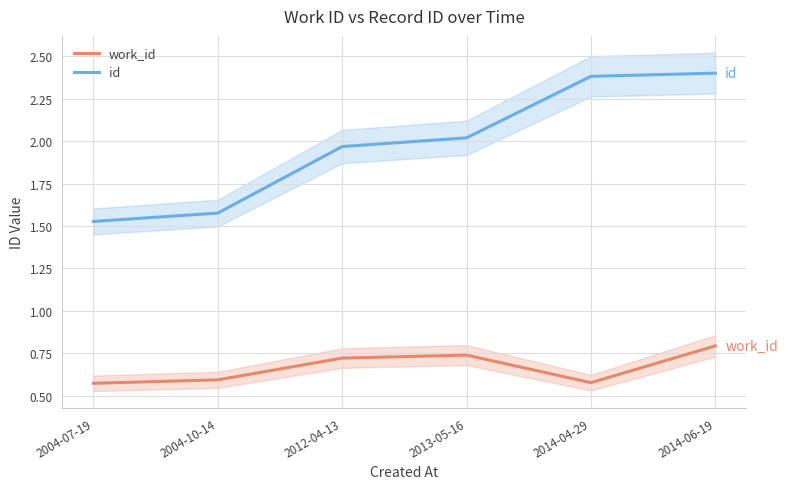

Between 2004-10-14 and 2014-04-29, which series saw the biggest shift?

id